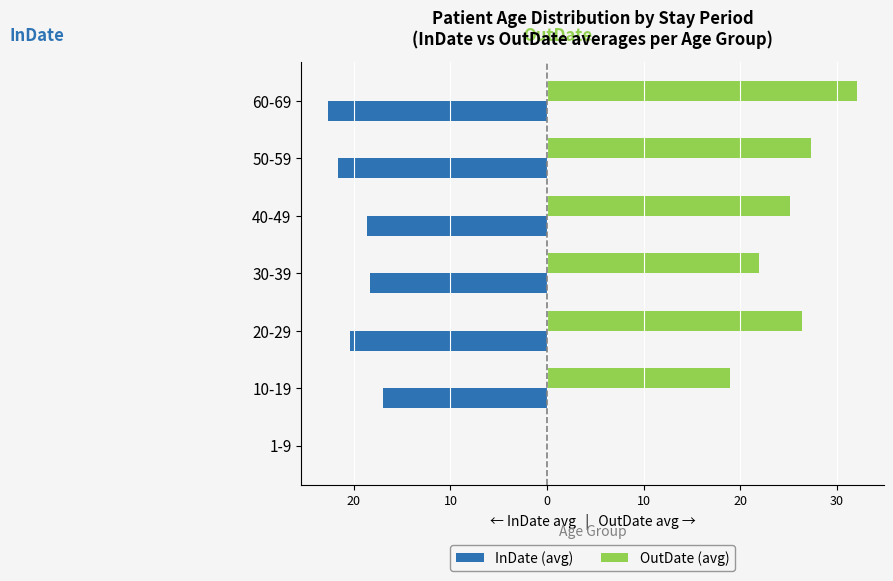

What is the sum of all InDate (avg) values?

-118.7